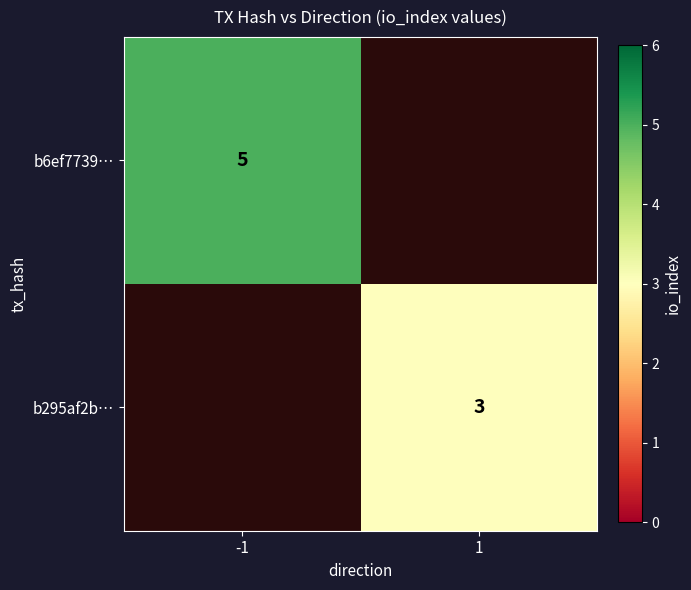

Is the value of b6ef7739… at -1 greater than the value of b295af2b… at 1?

Yes